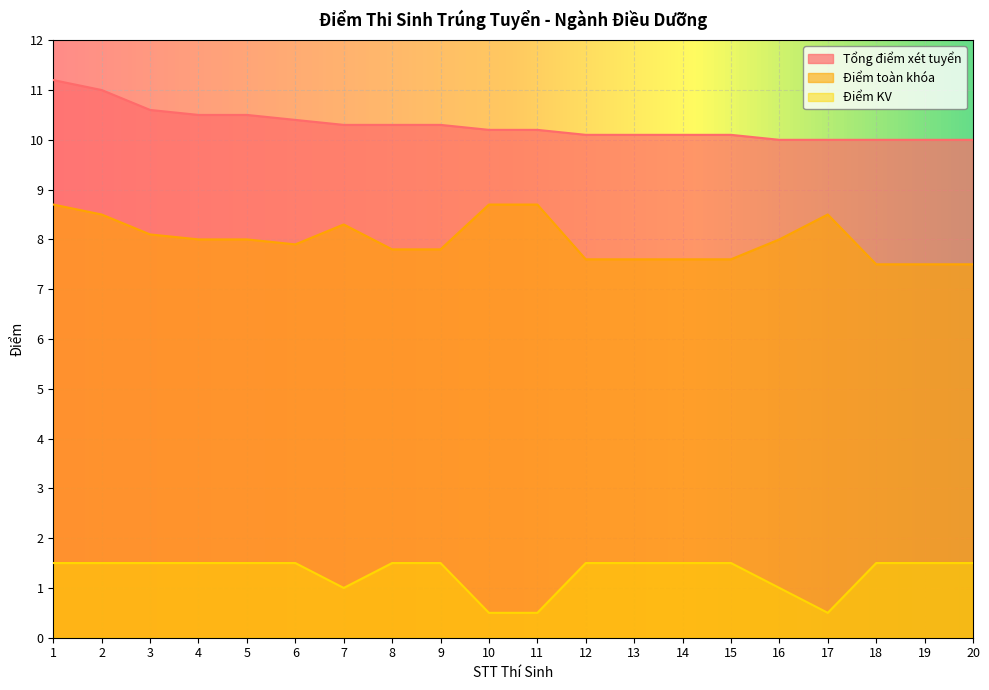

What is the sum of the Điểm toàn khóa values at 9 and 13?

15.4